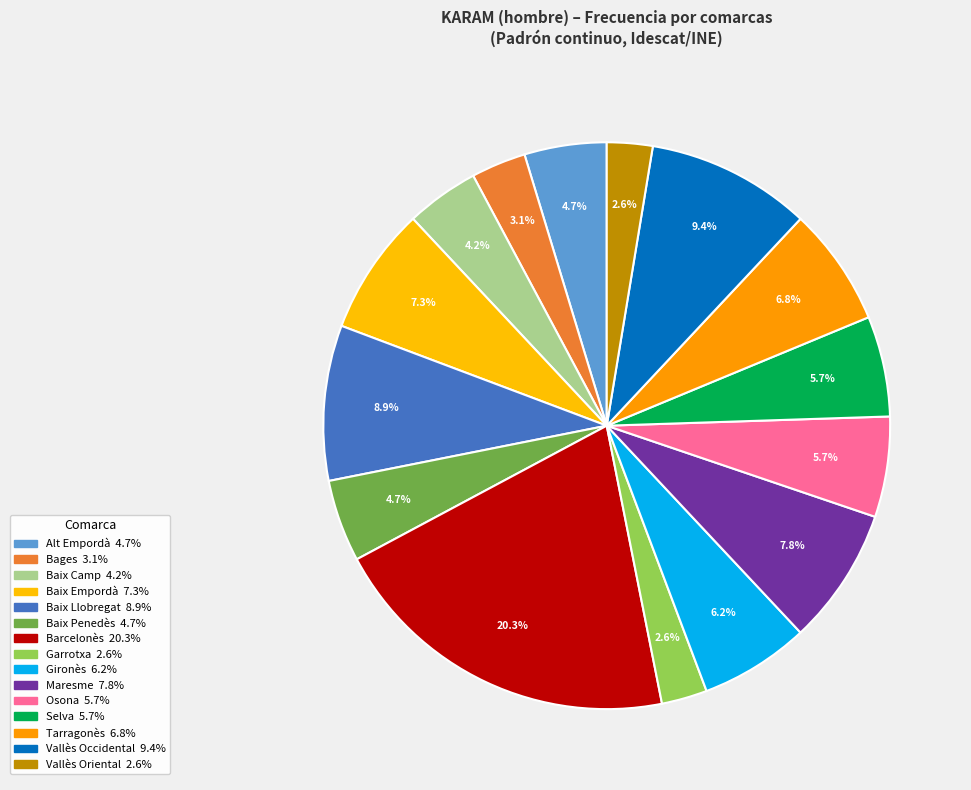

Between Vallès Occidental and Baix Penedès, which is larger?

Vallès Occidental